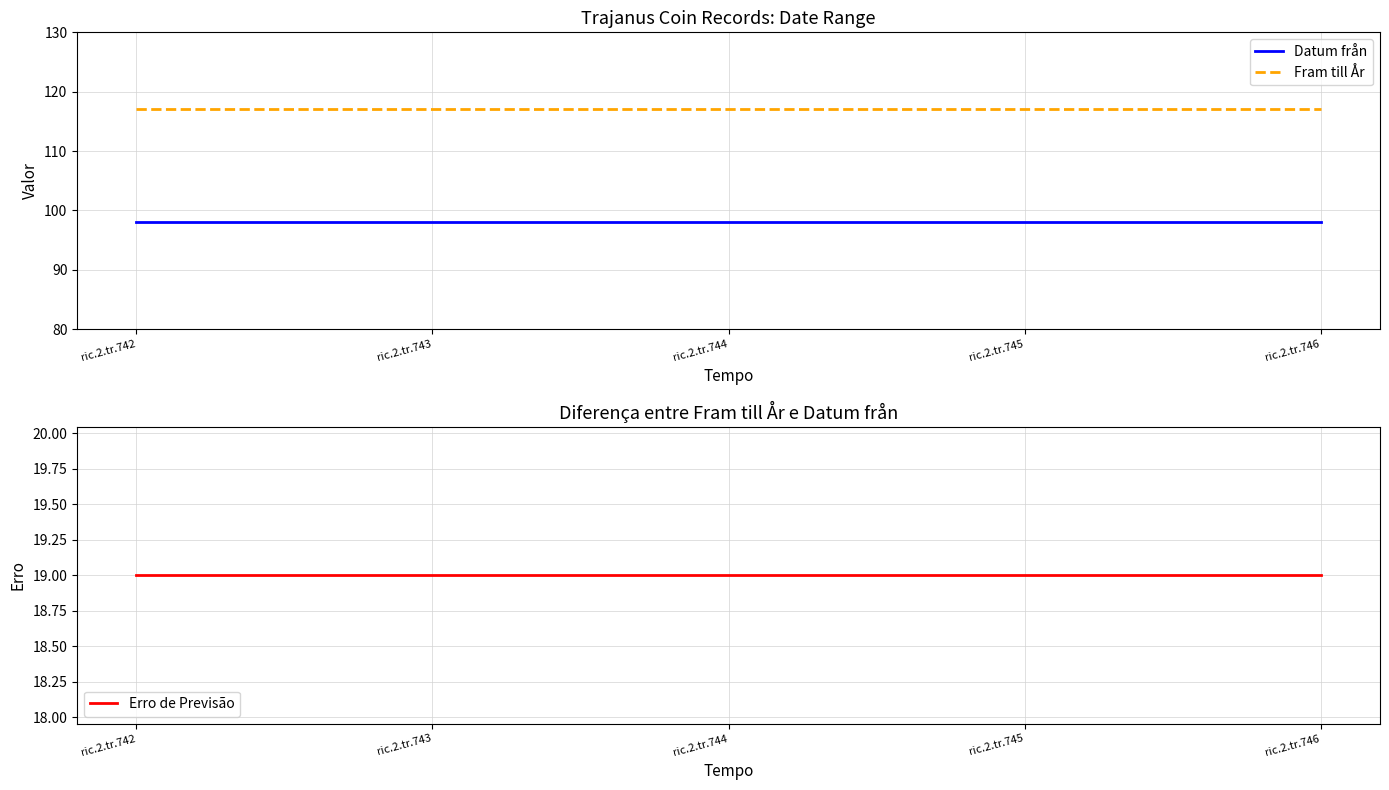

Rank the series by their average value, from highest to lowest.

Fram till År, Datum från, Erro de Previsão